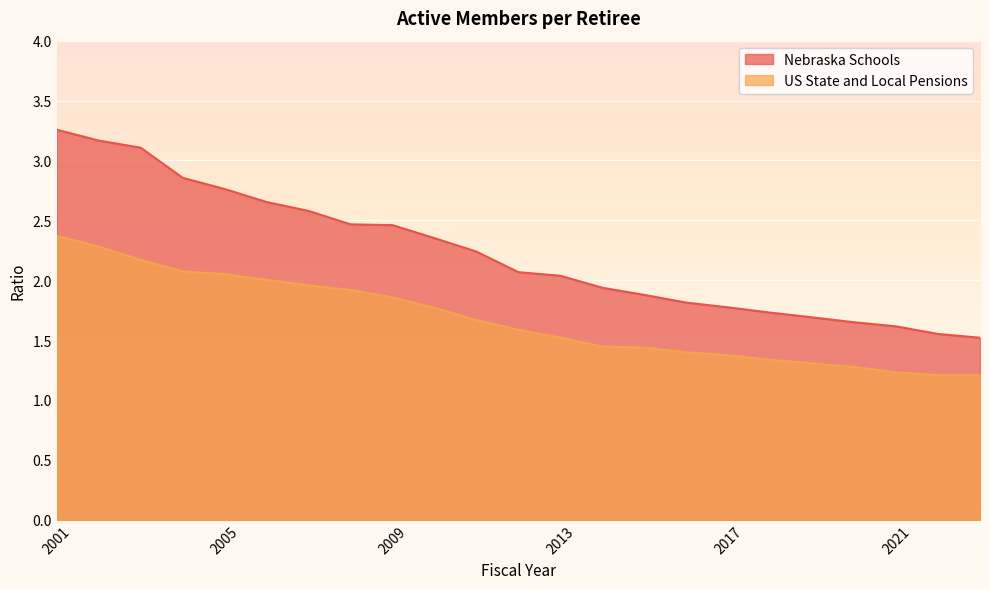

What is the sum of all Nebraska Schools values?

51.2